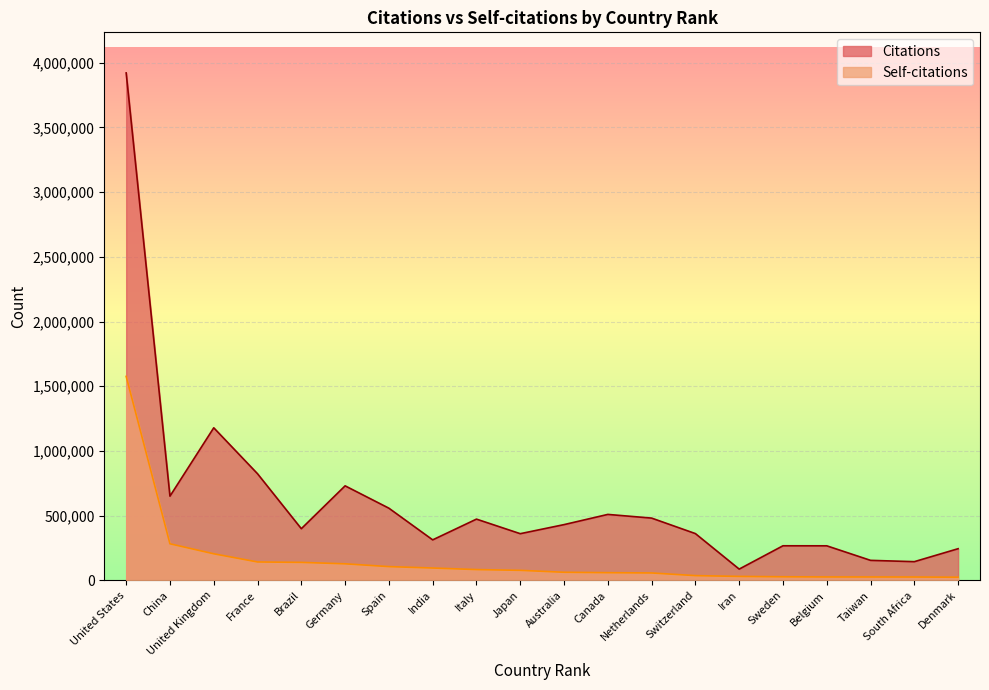

What is the difference between the maximum and minimum values in the Citations series?

3833821